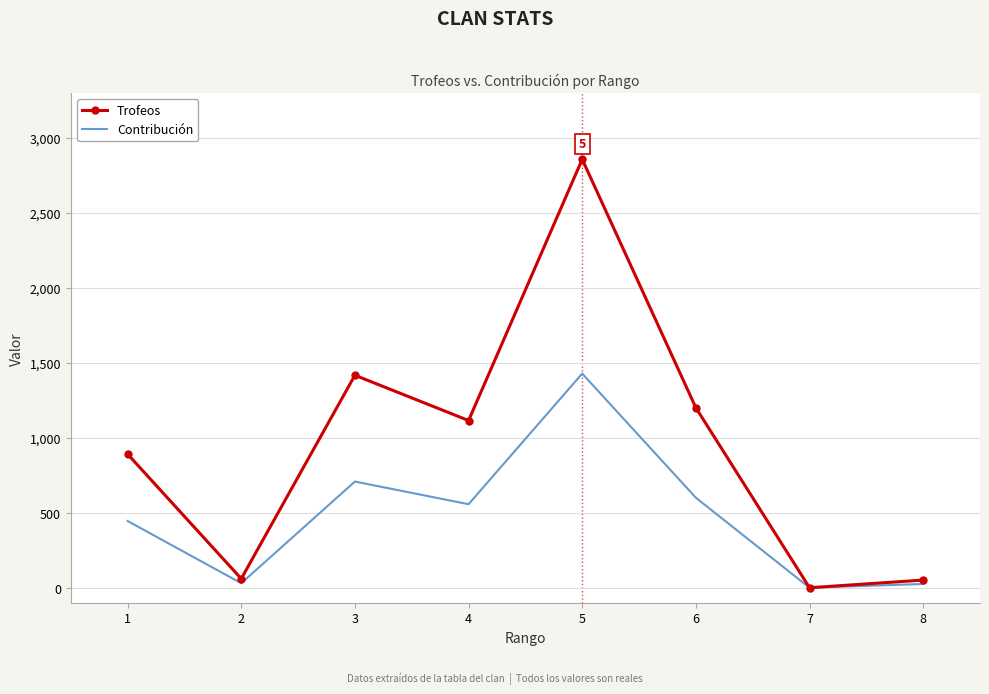

Rank the series by their average value, from highest to lowest.

Trofeos, Contribución